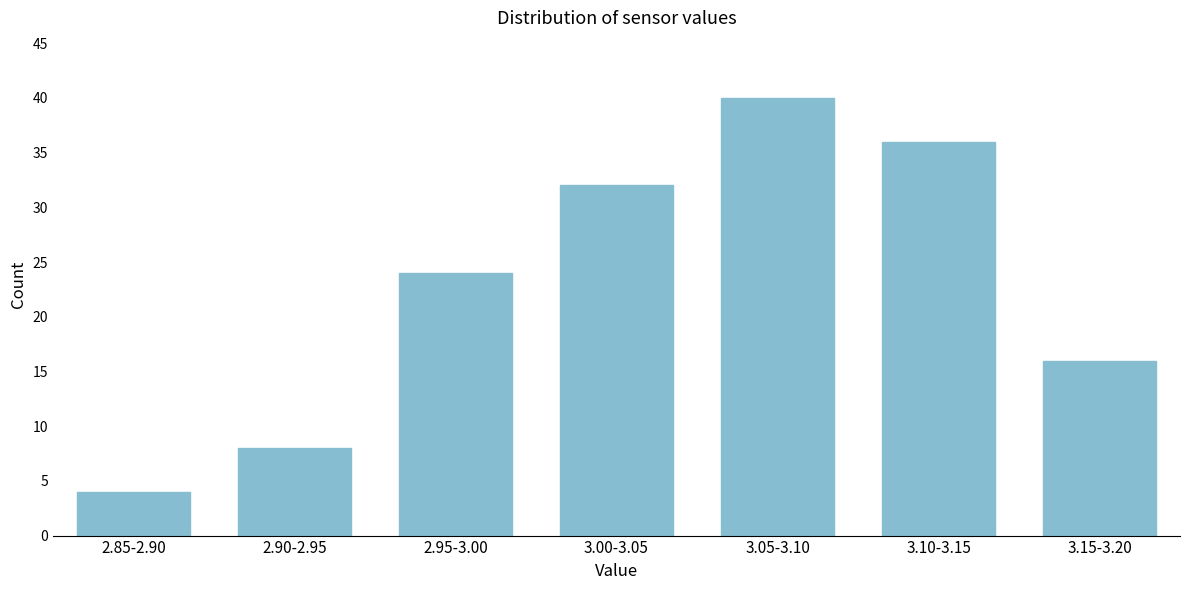

Reading right to left, extract all data points from this chart.

16	36	40	32	24	8	4